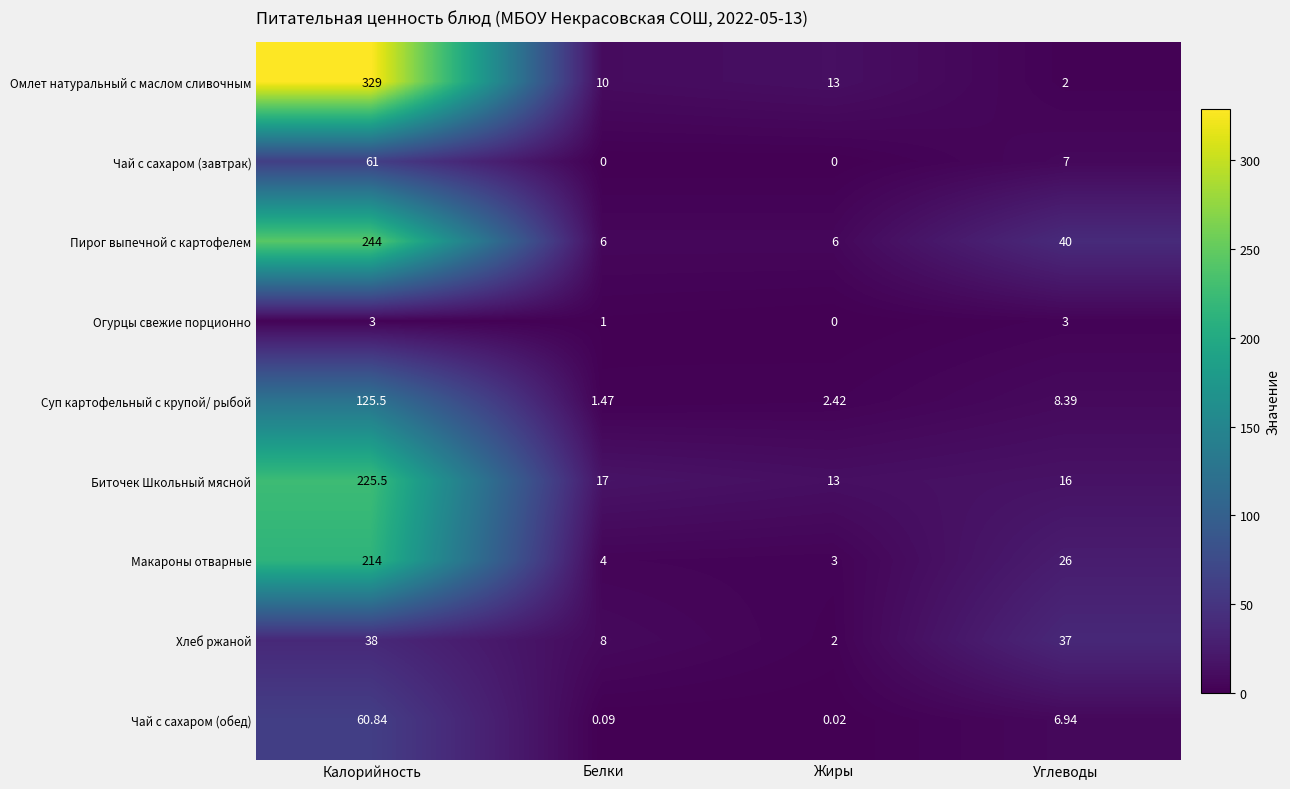

Which series has the largest total across all categories?

Омлет натуральный с маслом сливочным